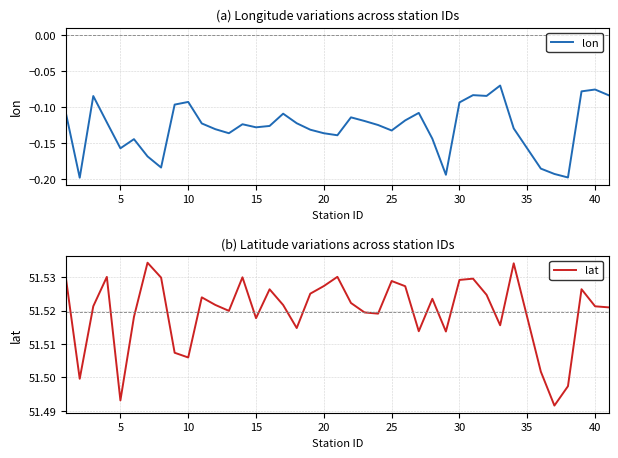

How many distinct data groups are displayed?

2